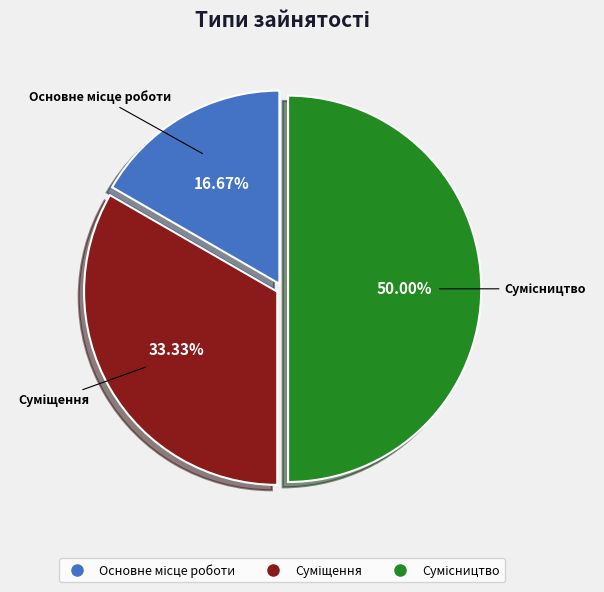

What percentage is the Суміщення slice, to the nearest percent?

33%